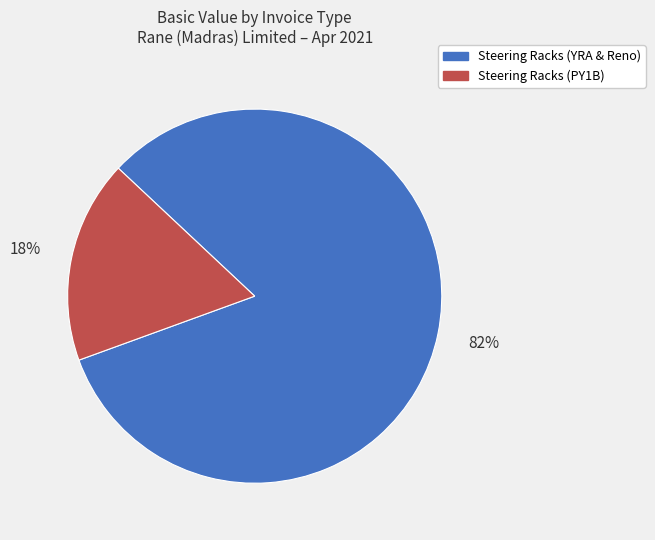

Does any single category account for the majority?

Yes